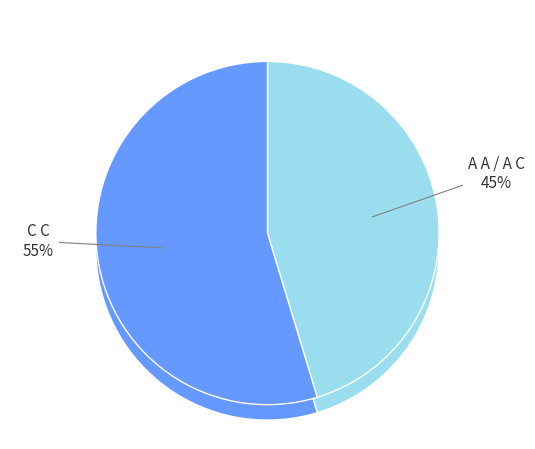

Does any single category account for the majority?

No